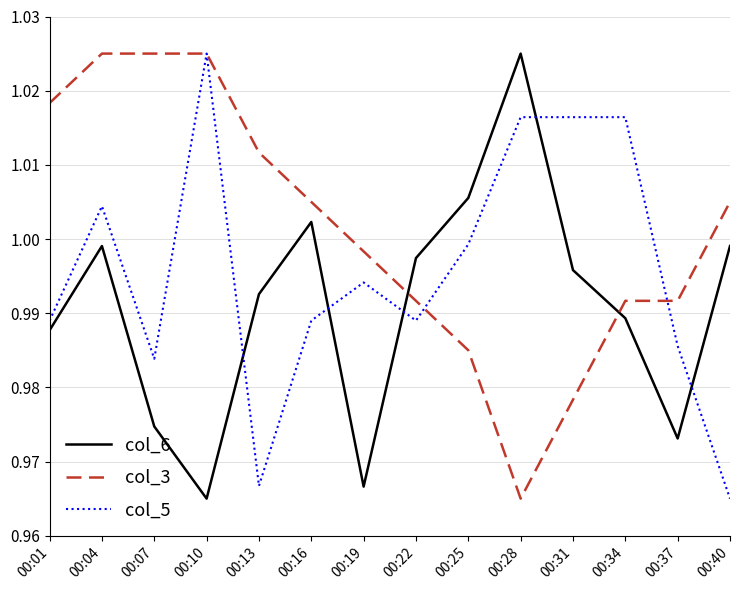

The col_6 series shows 1.4 at 00:37. True or false?

False